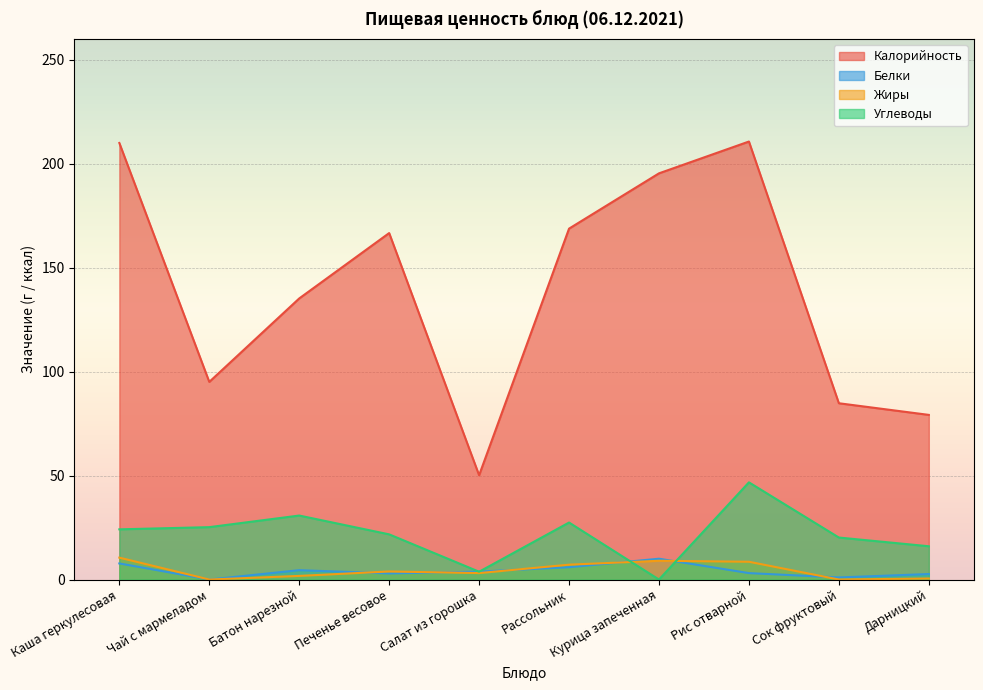

What is the difference between the maximum and minimum values in the Углеводы series?

46.8